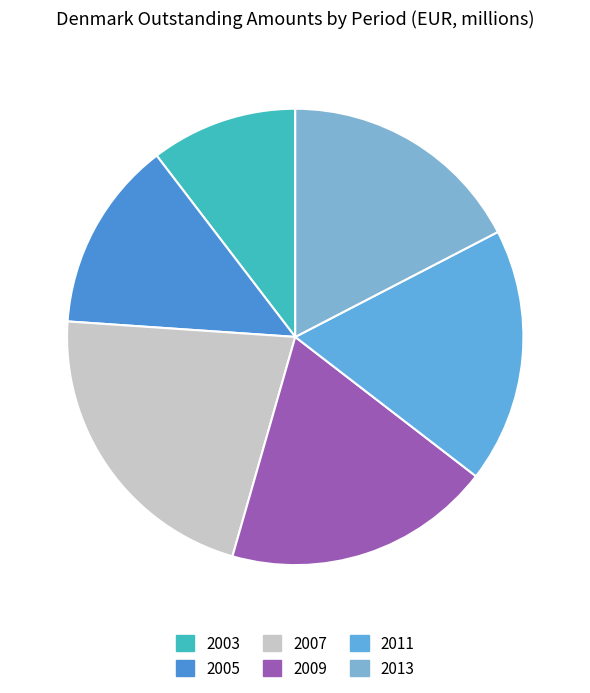

Rank the categories by value from highest to lowest.

2007, 2009, 2011, 2013, 2005, 2003